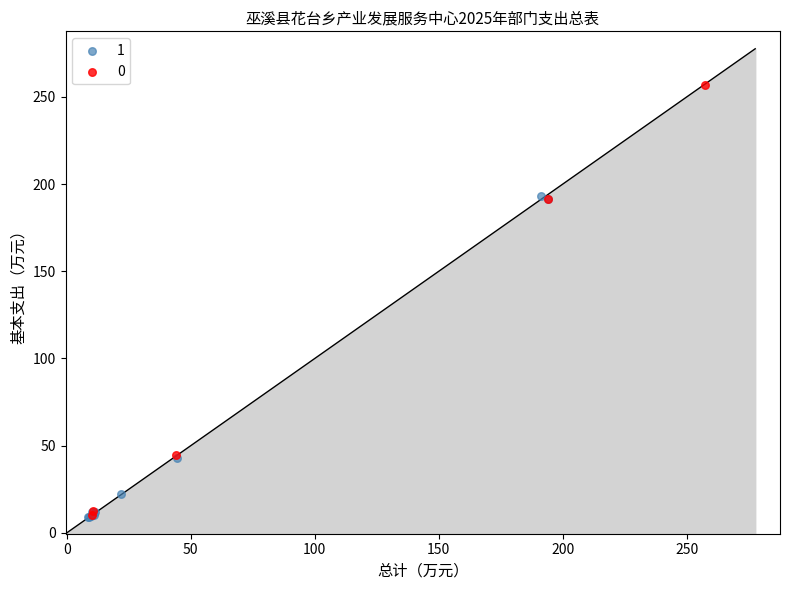

What are all the series names shown in the legend?

1, 0